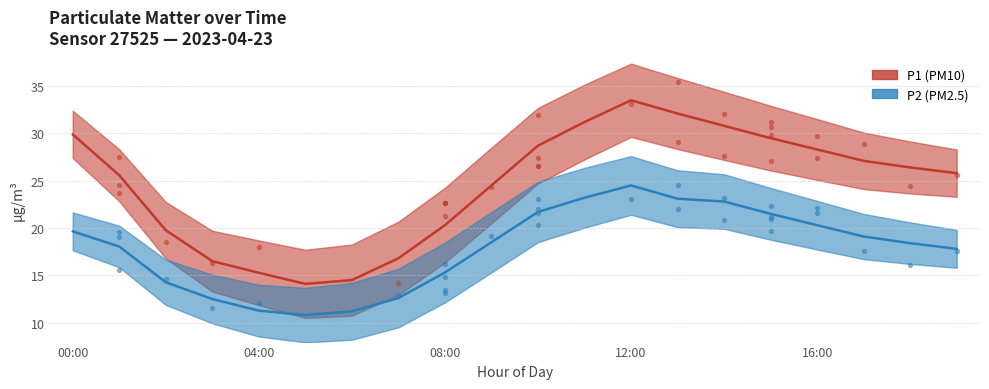

What is the total value across all series at 12:00?

58.0